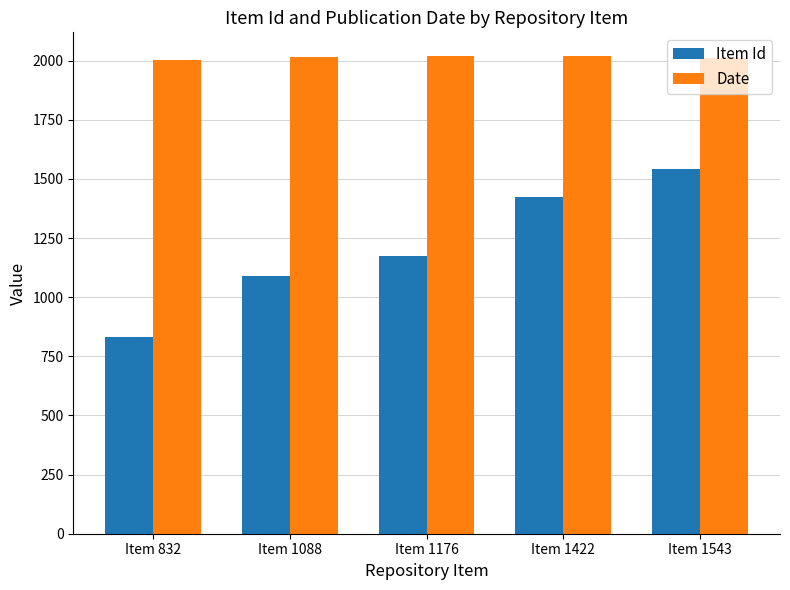

What is the sum of all Item Id values?

6061